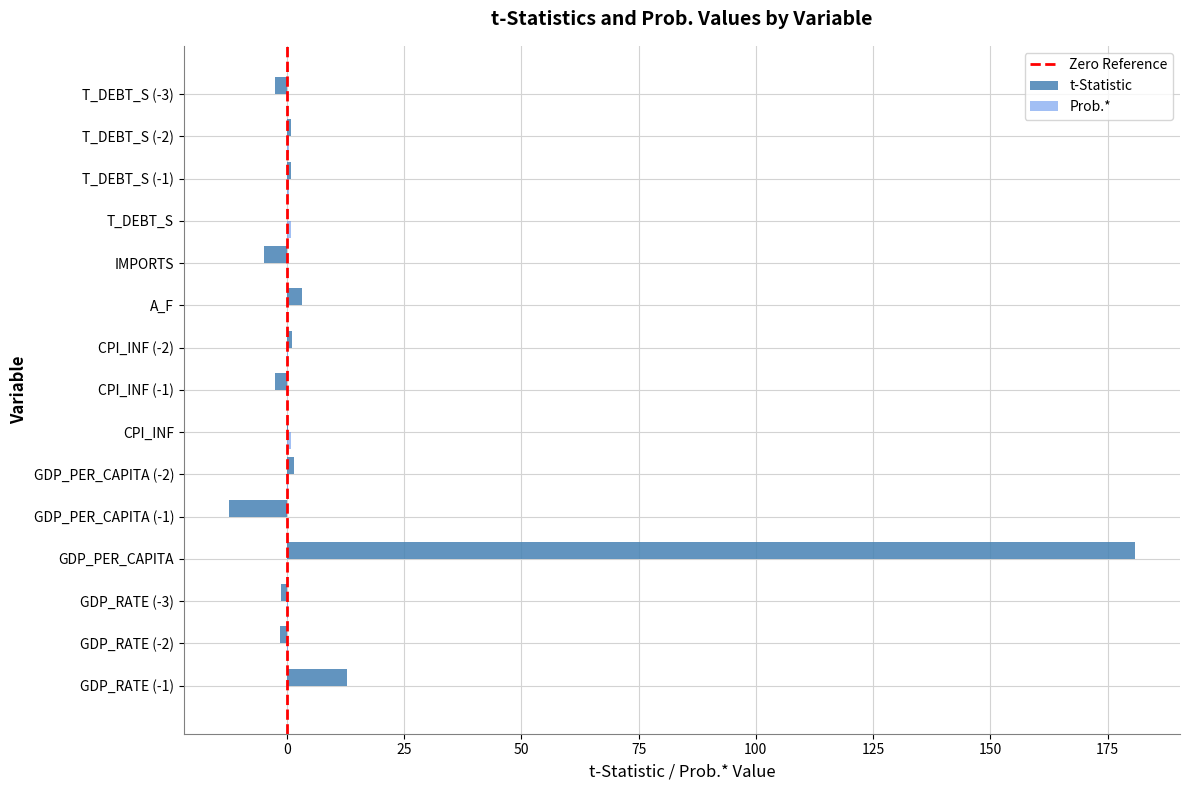

At which category is the sum across all series the highest?

GDP_PER_CAPITA